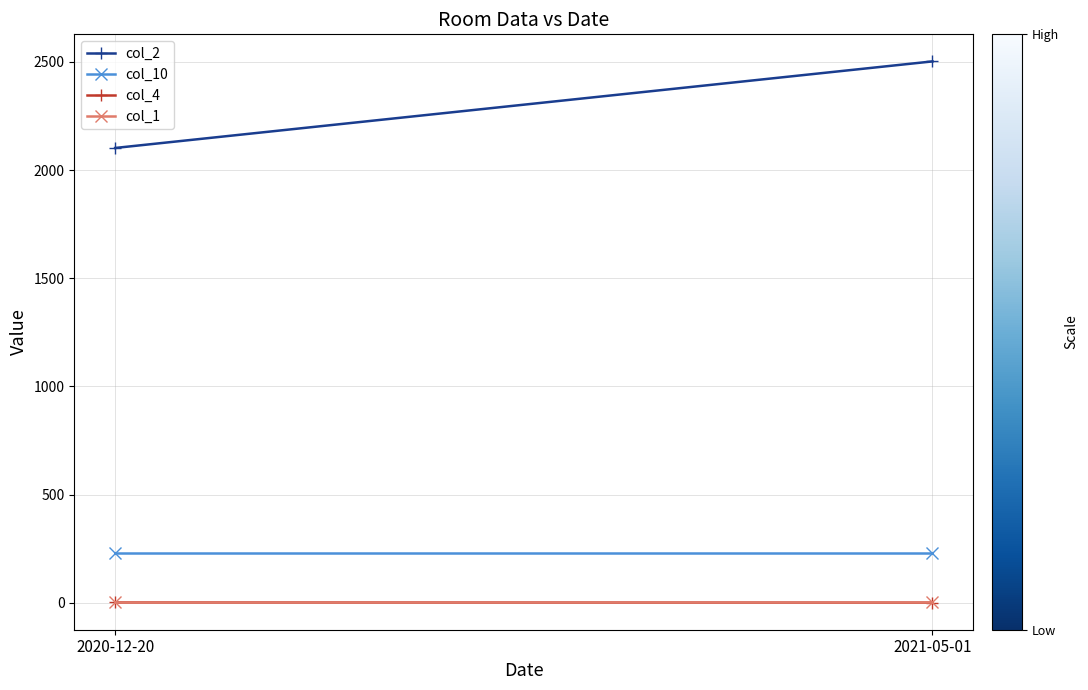

How many data points in col_4 are less than 2?

1